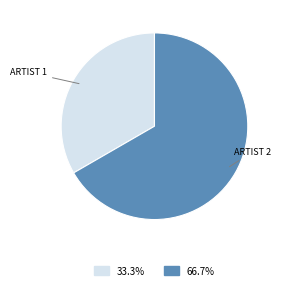

Which category has the smallest portion of the pie?

ARTIST 1